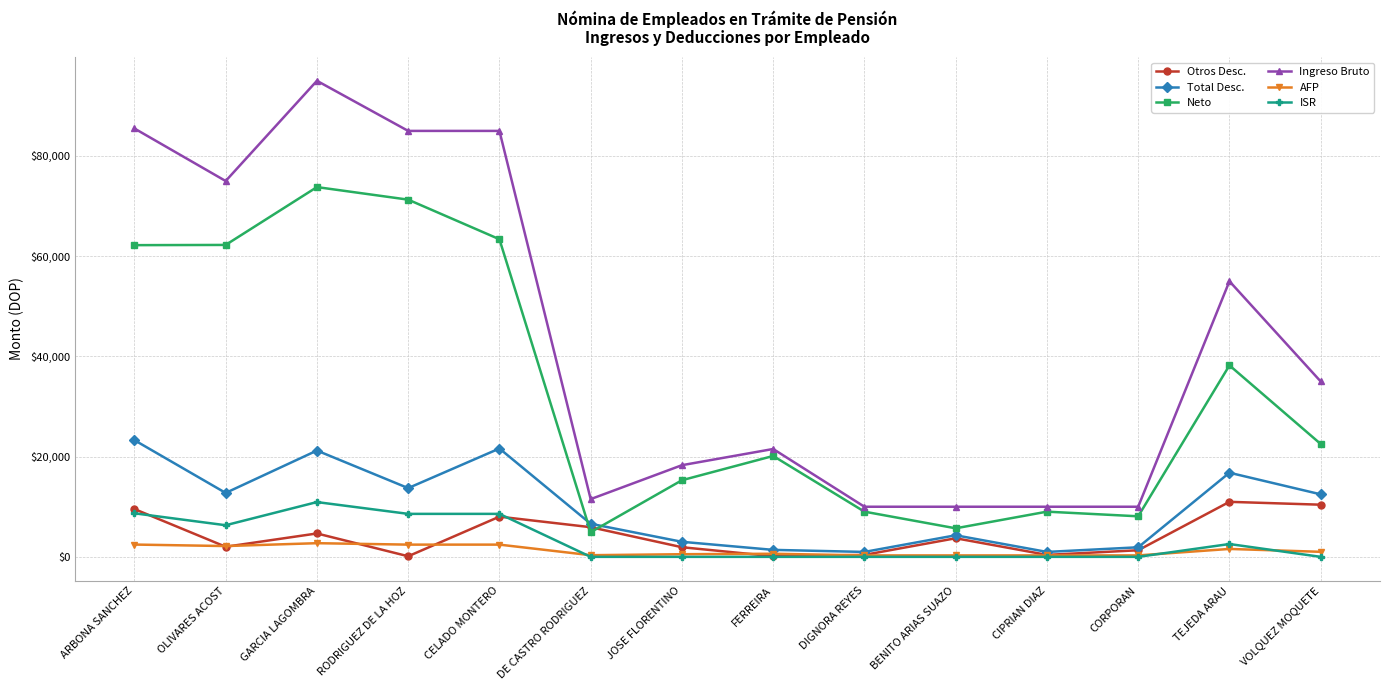

Is the value of Neto at BENITO ARIAS SUAZO greater than the value of Total Desc. at CIPRIAN DIAZ?

Yes